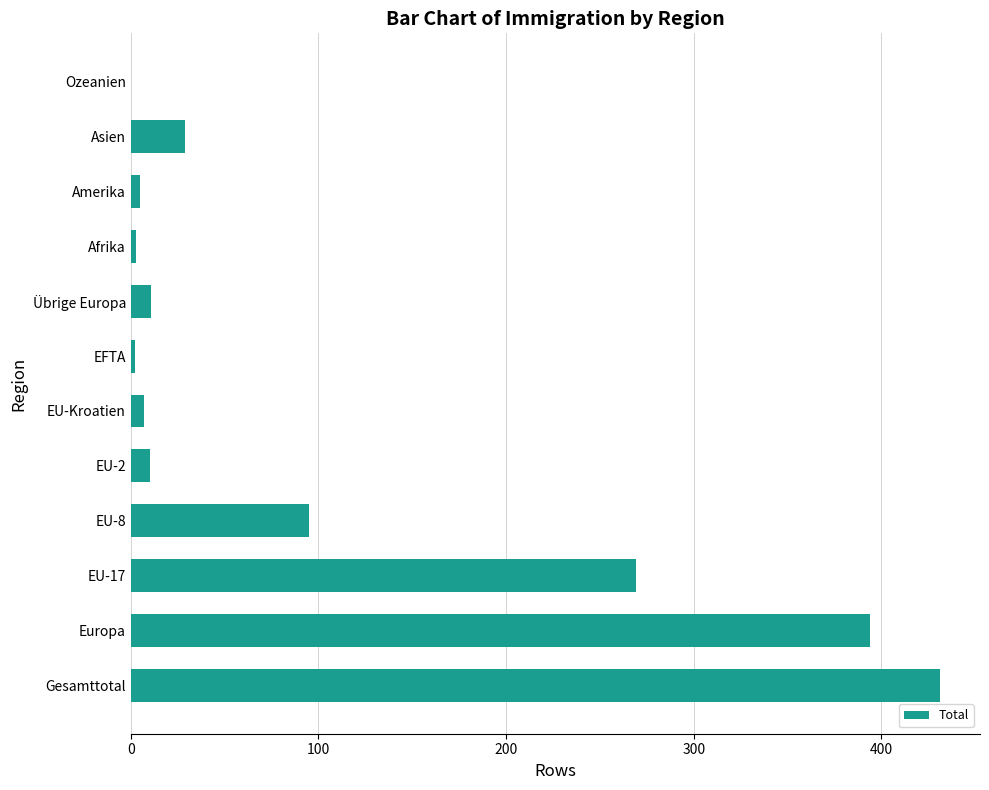

What is the greatest value displayed?

431